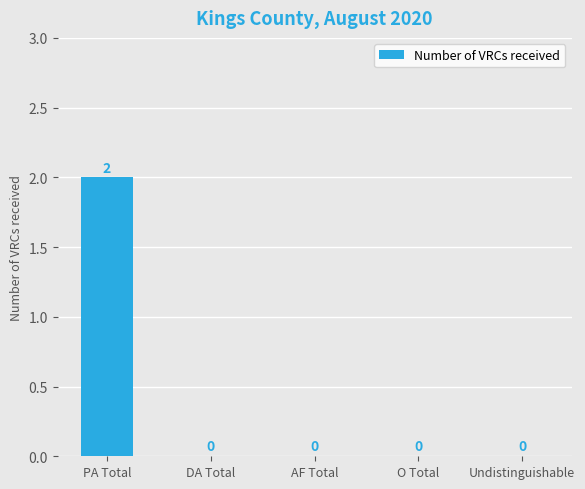

Is it true that the value at O Total is 0?

True